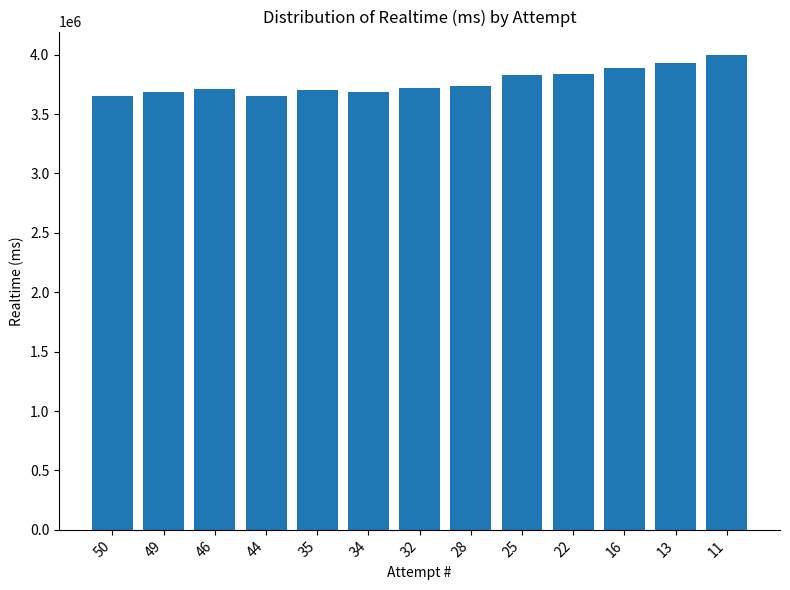

The chart shows a value of 3652193 at 50. True or false?

True